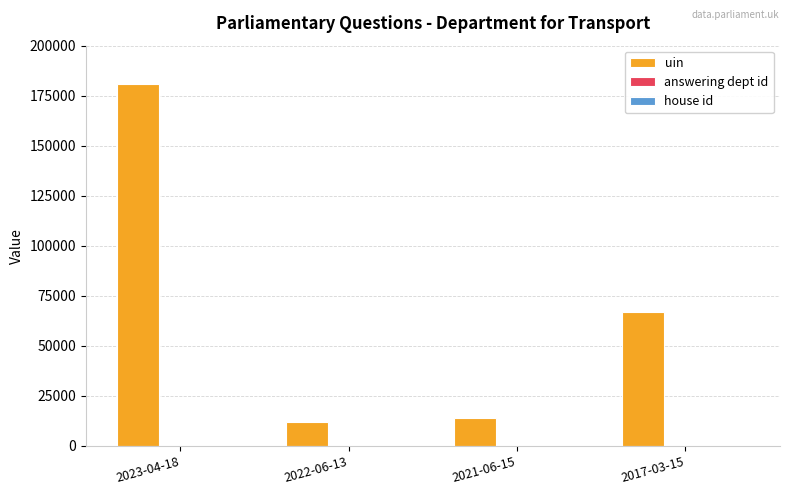

What is the spread (max minus min) of values at 2022-06-13?

11792